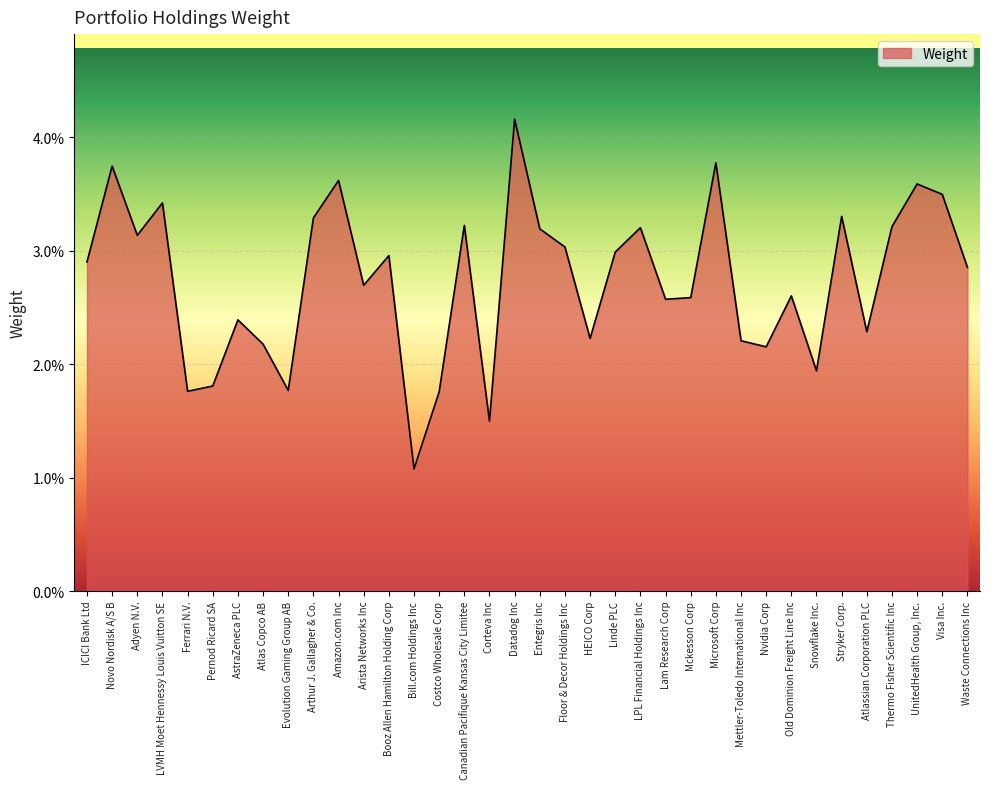

True or false: the data shows 0.0 at Bill.com Holdings Inc.

False